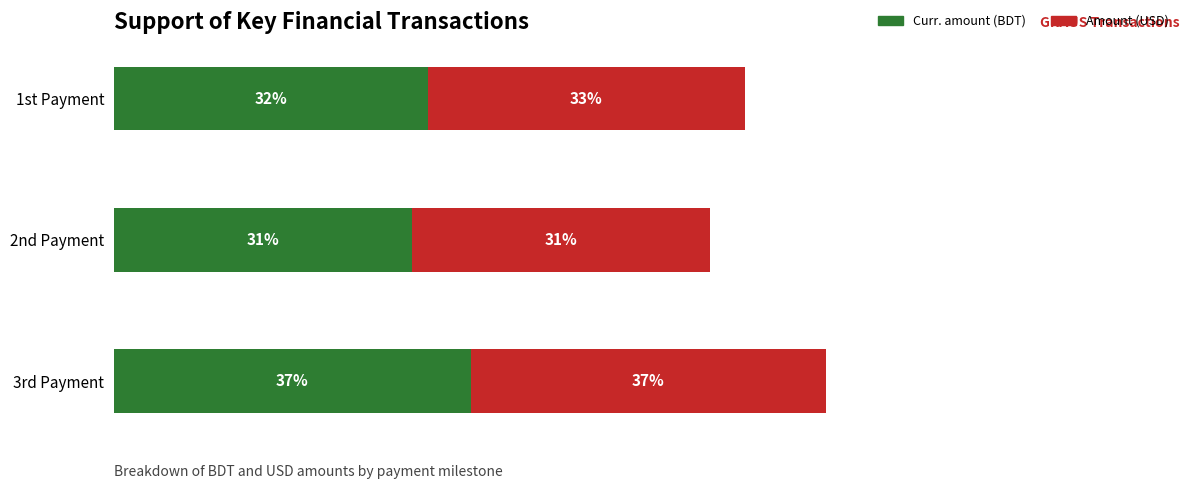

What are all the series names shown in the legend?

Curr. amount (BDT), Amount (USD)